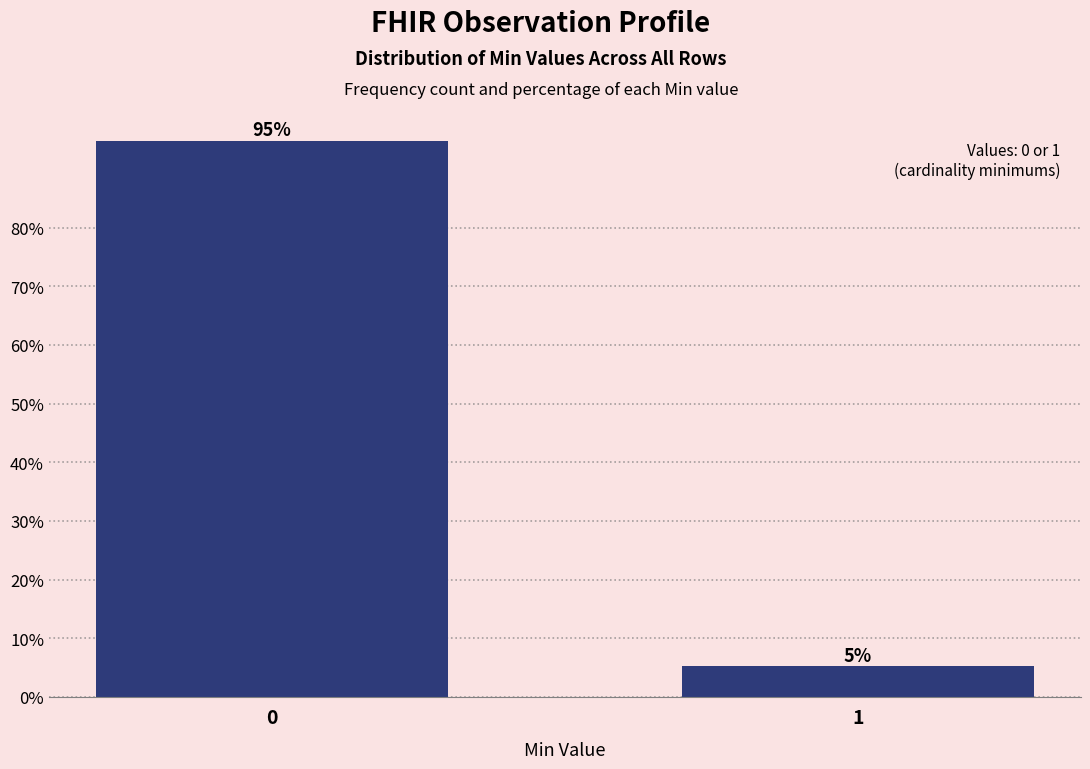

True or false: the data shows 147.5 at 0.

False